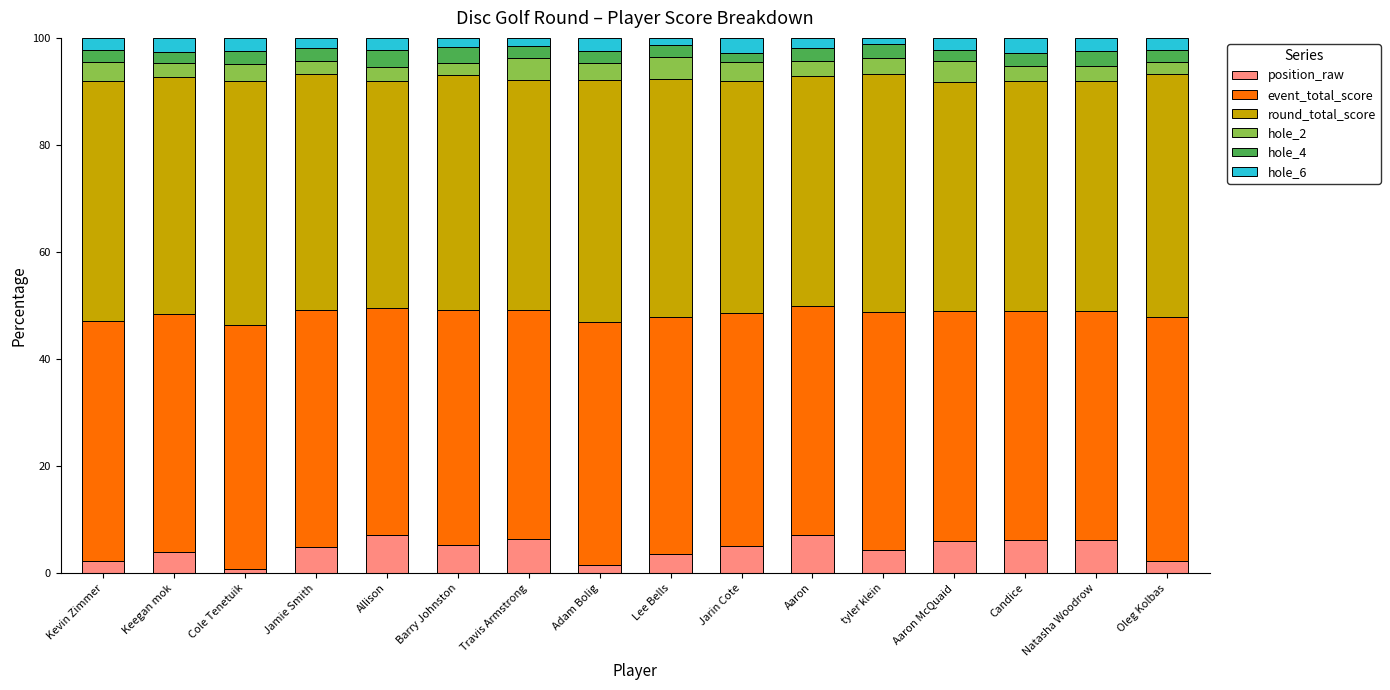

How many data points does each series have?

16